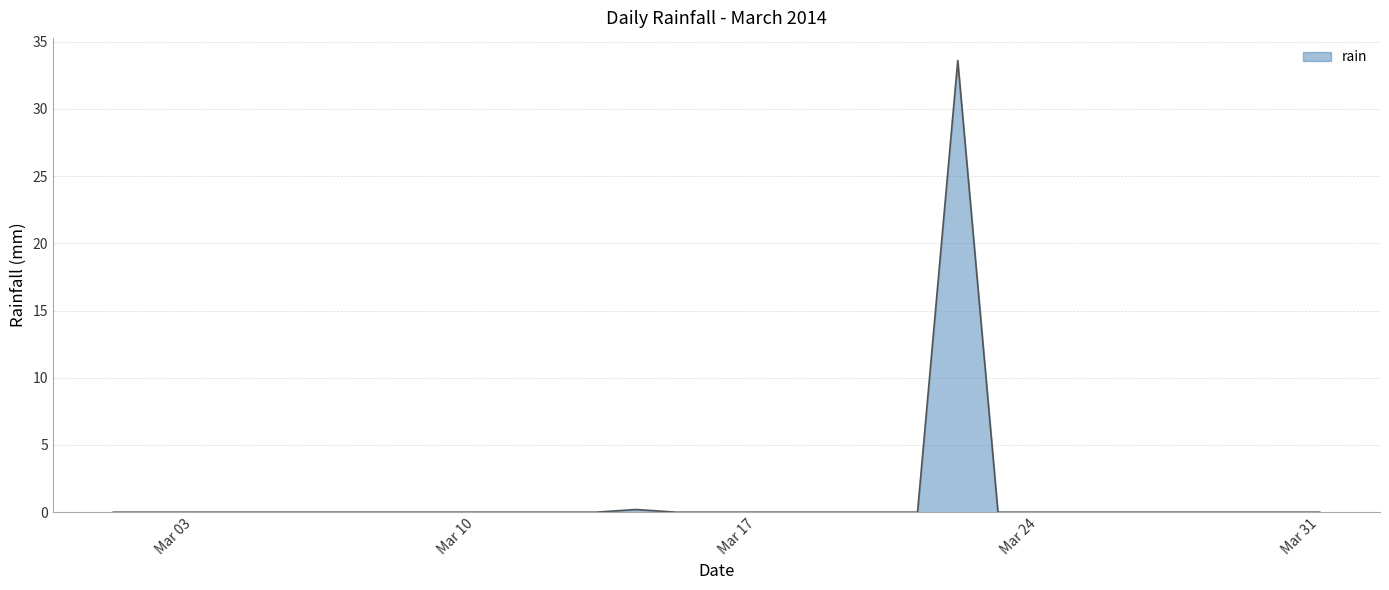

What is the difference between the maximum and minimum values?

33.6